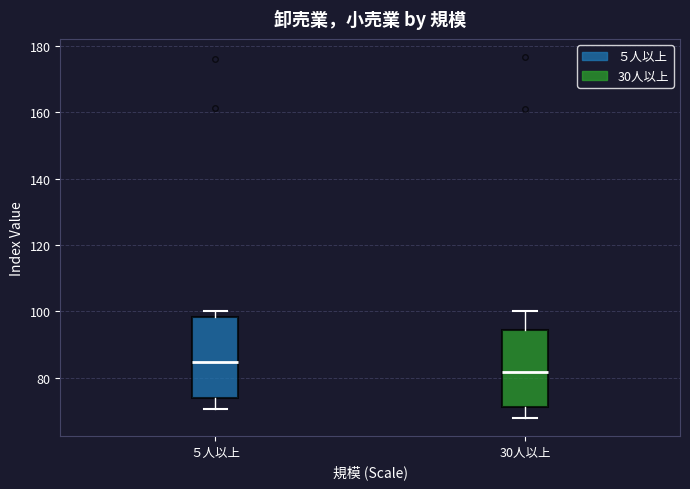

Which box has the lowest median line?

30人以上